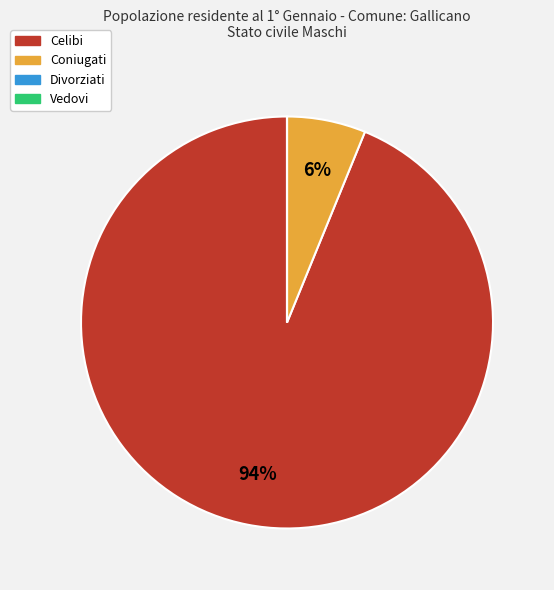

To the nearest percent, what is the difference between the largest and smallest slice percentages?

94%